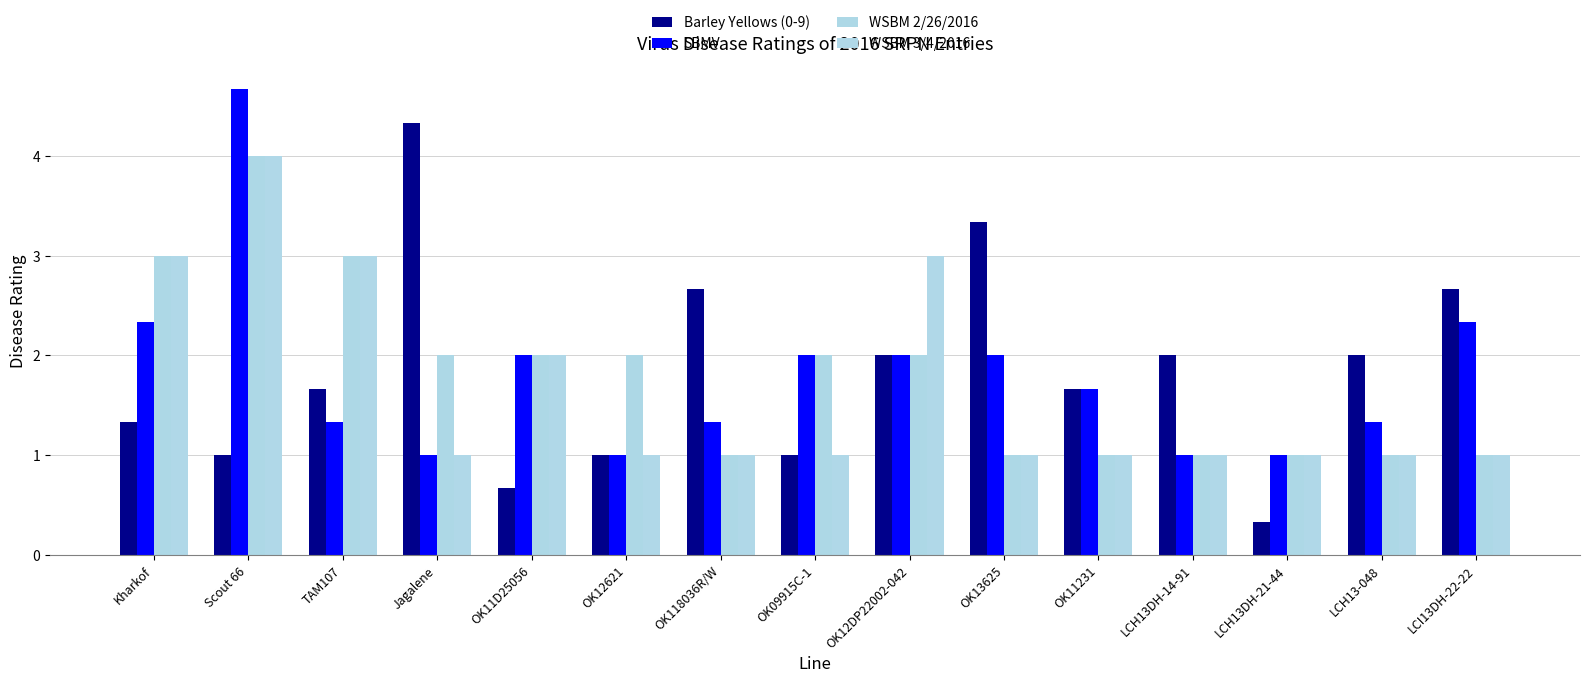

Which series has the largest total across all categories?

Barley Yellows (0-9)